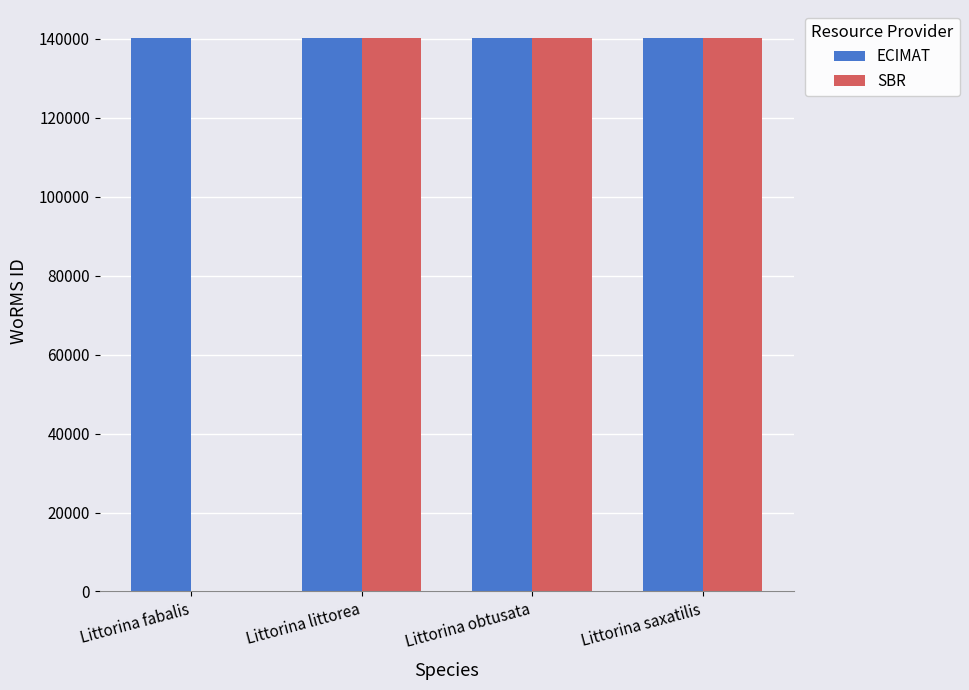

How many data points does each series have?

4